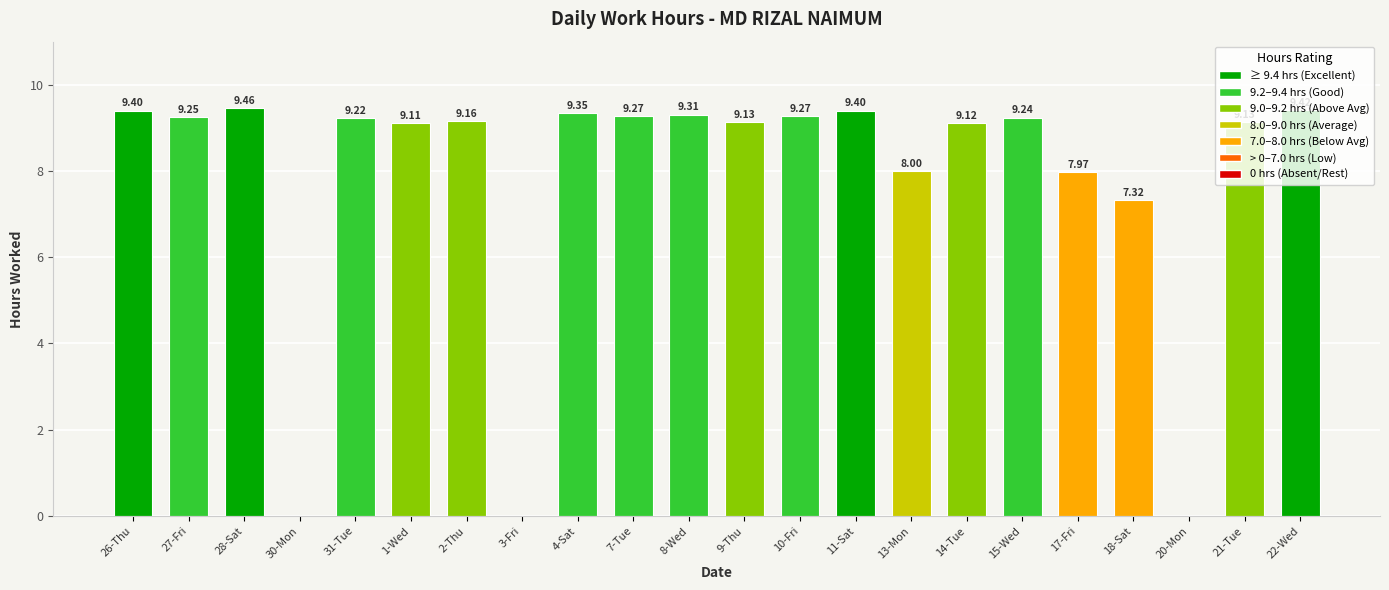

Is it true that the value at 20-Mon is 0.0?

True